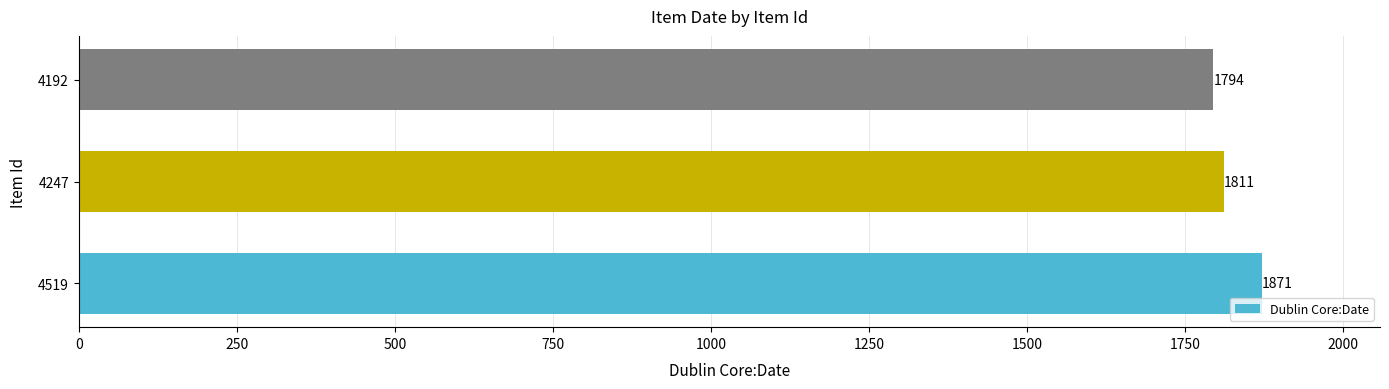

Are the bars horizontal?

Yes